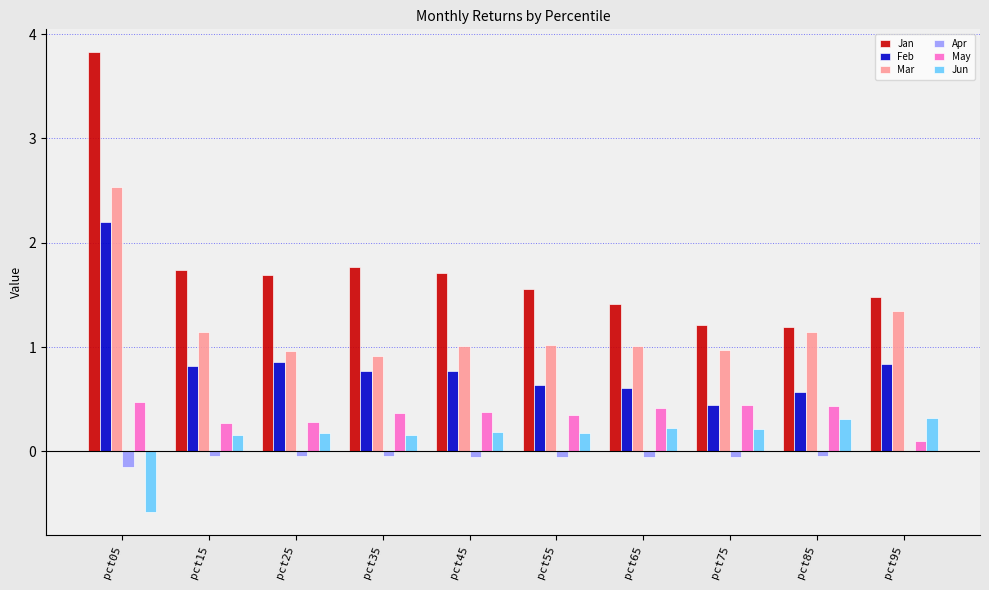

True or false: Jan has a value of 1.2 at pct85.

True